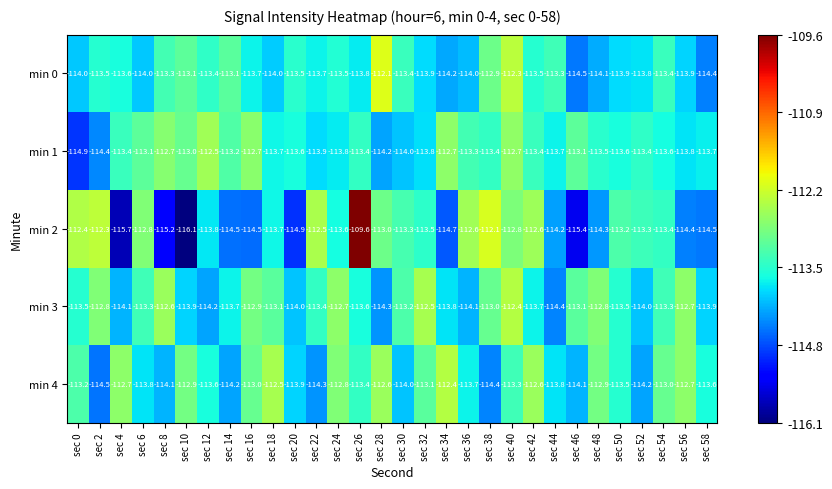

What is the sum of the min 3 values at sec 38 and sec 32?

-225.5